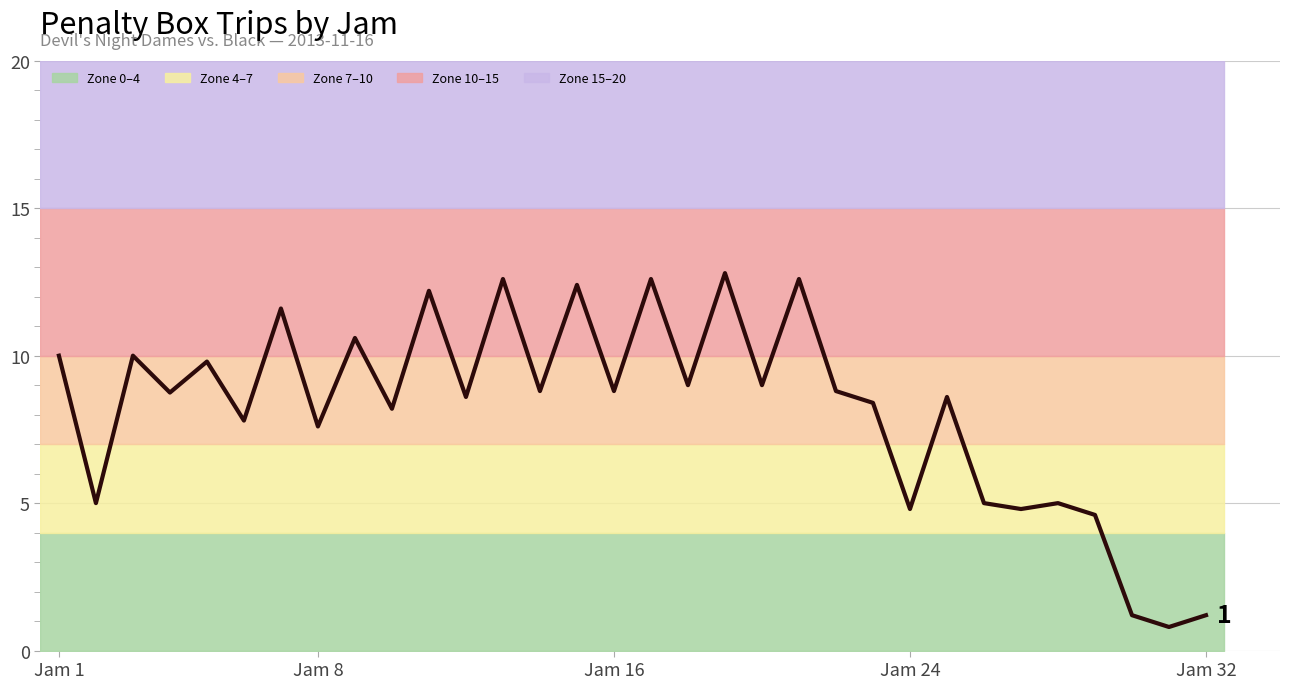

True or false: the data shows 16.5 at Jam 1.

False